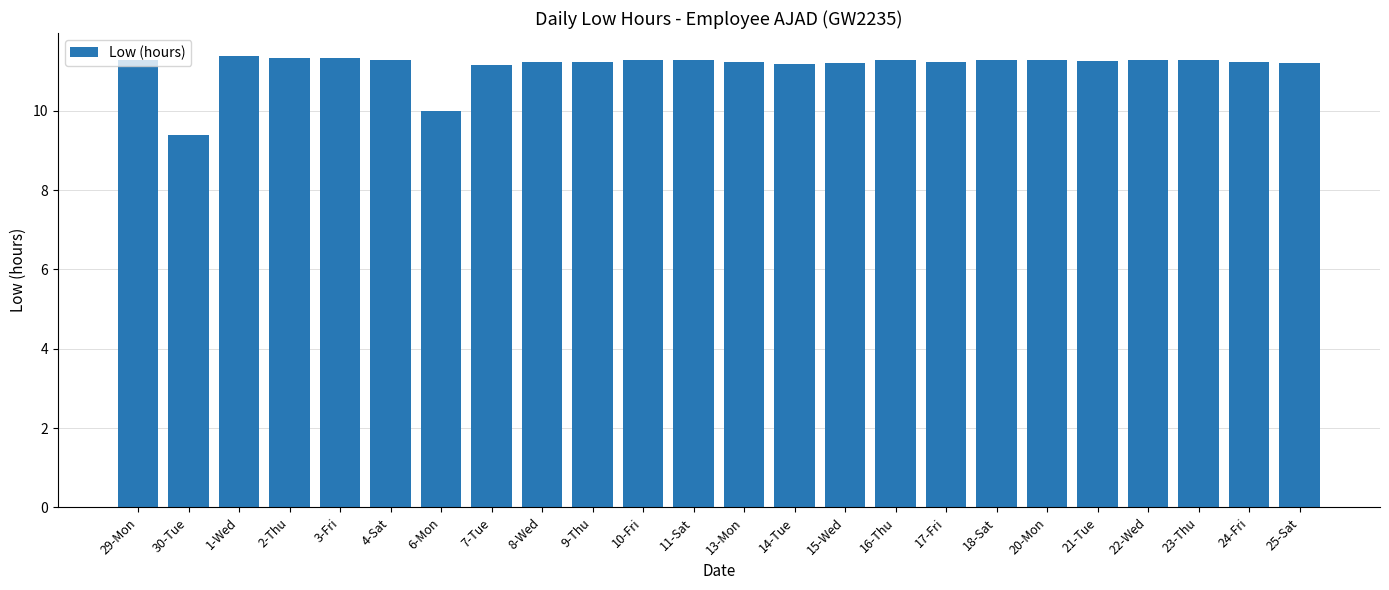

What is the average value?

11.1